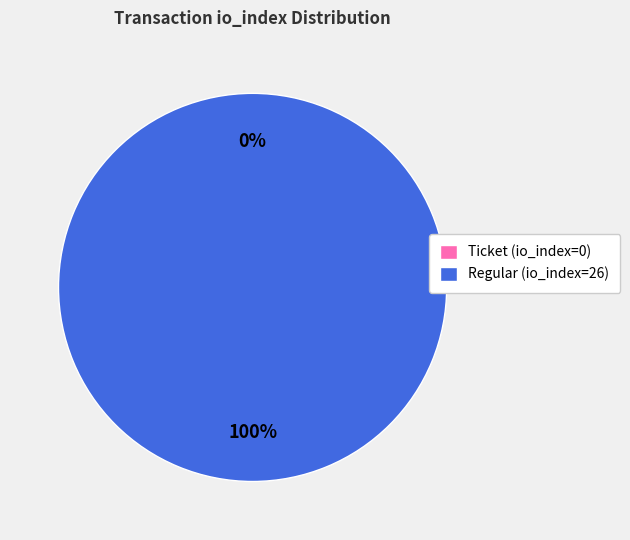

Combined, what portion of the pie is Ticket (io_index=0) and Regular (io_index=26)?

100.0%